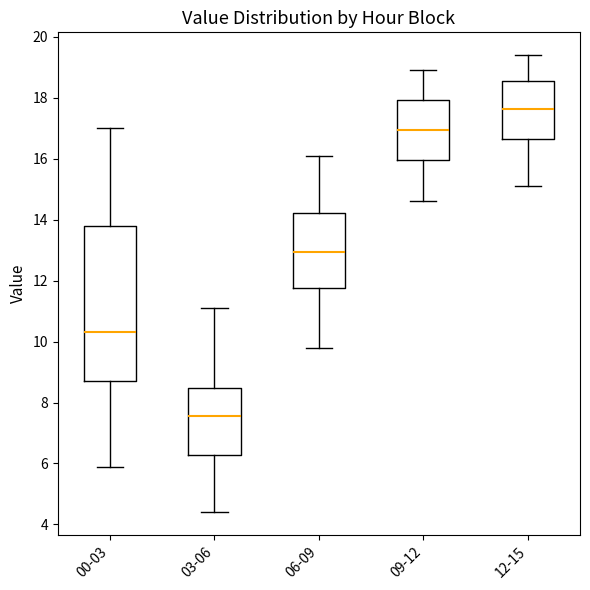

Which box is the tallest, from its lower edge to its upper edge?

00-03